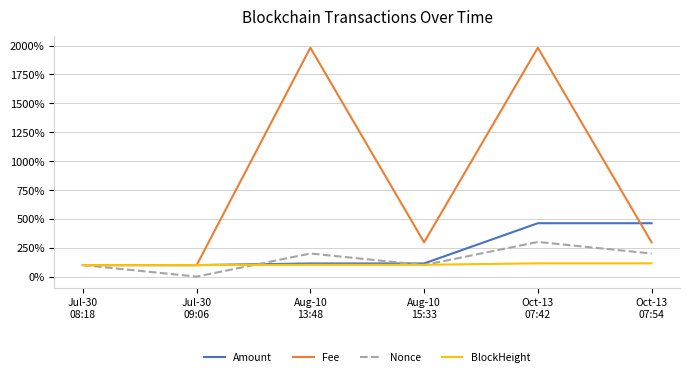

Rank the series at Oct-13
07:42 from lowest to highest value.

BlockHeight, Nonce, Amount, Fee